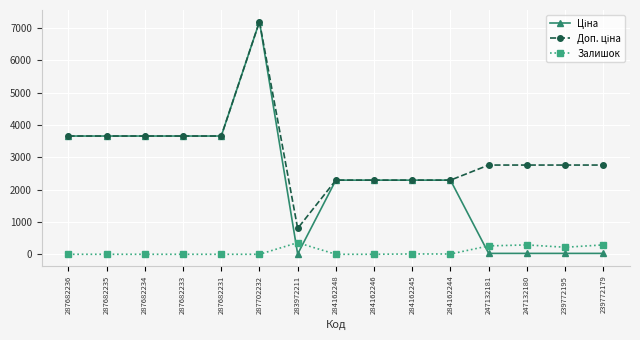

What is the total value across all series at 287682233?

7319.3